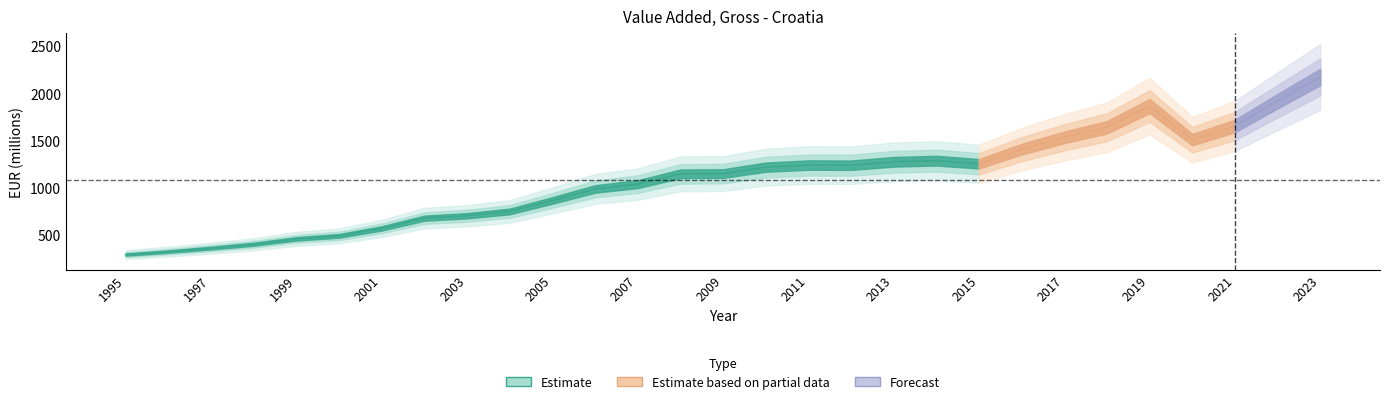

How many lines are shown in the chart?

1